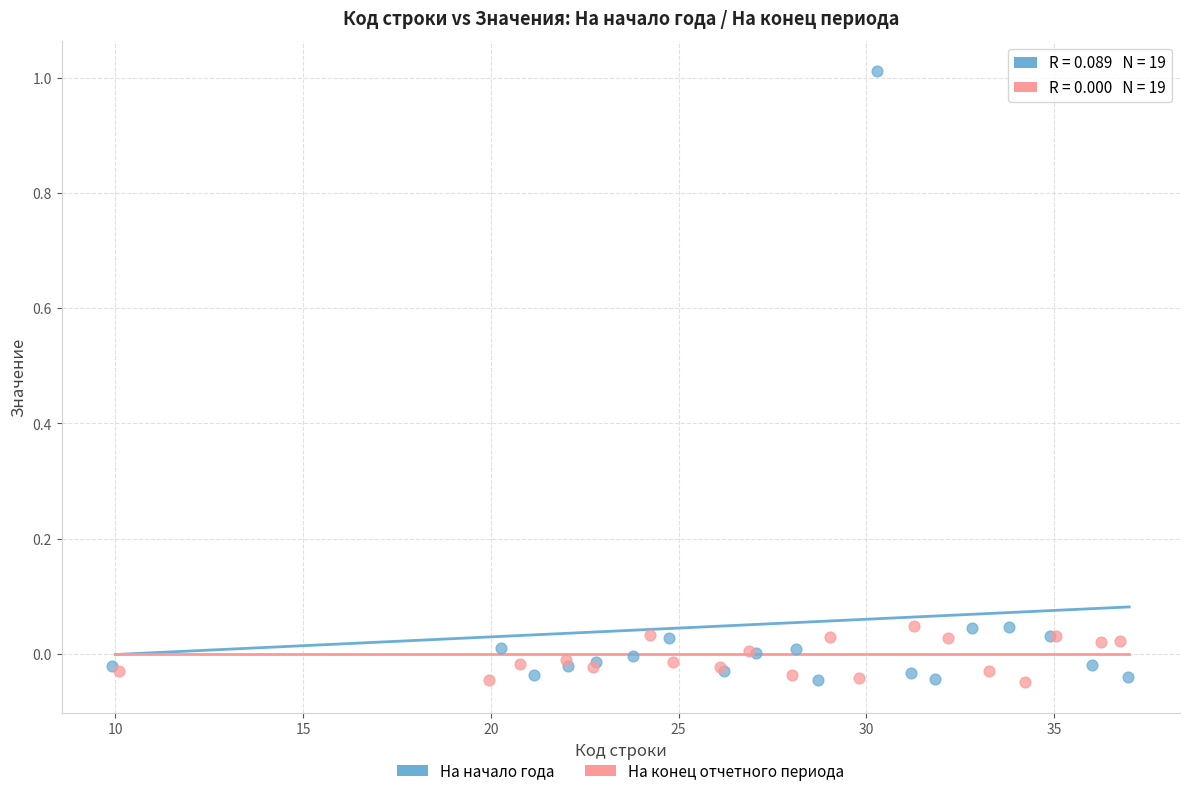

Which series reaches the maximum Y coordinate?

На начало года